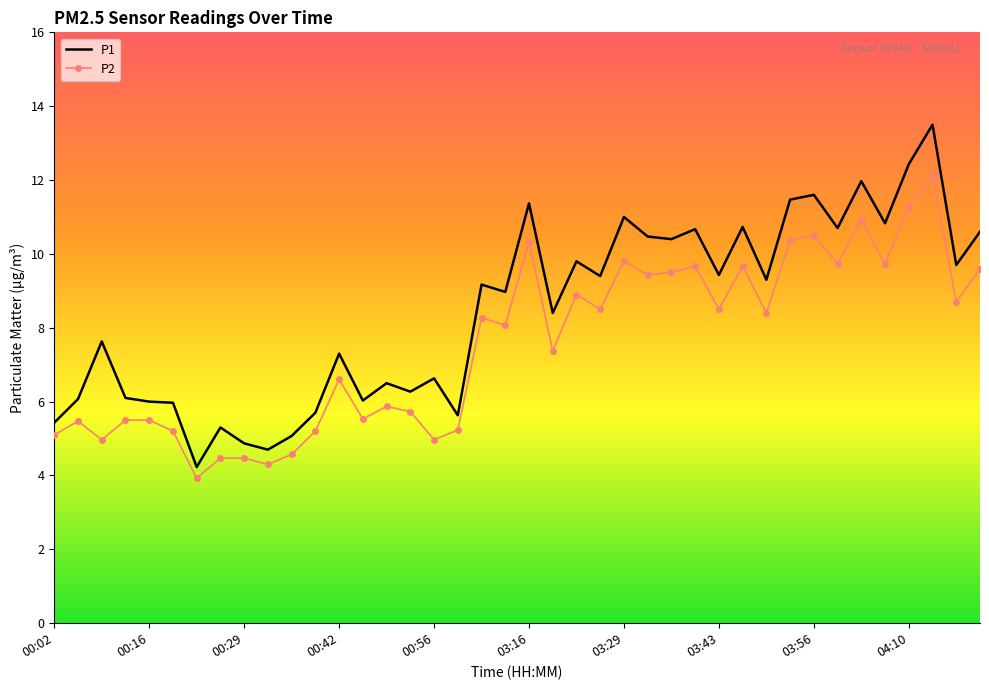

Rank the series by their maximum value, from lowest to highest.

P2, P1